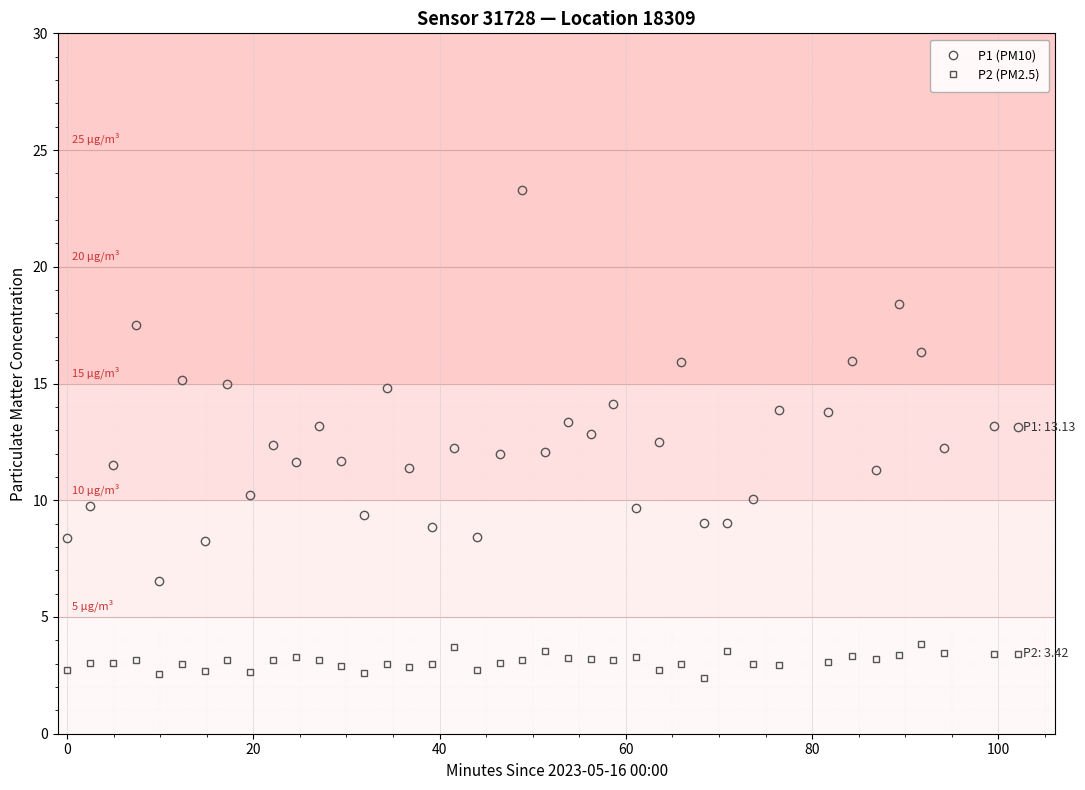

True or false: P2 (PM2.5) has more than 1 points higher than both neighbors.

True